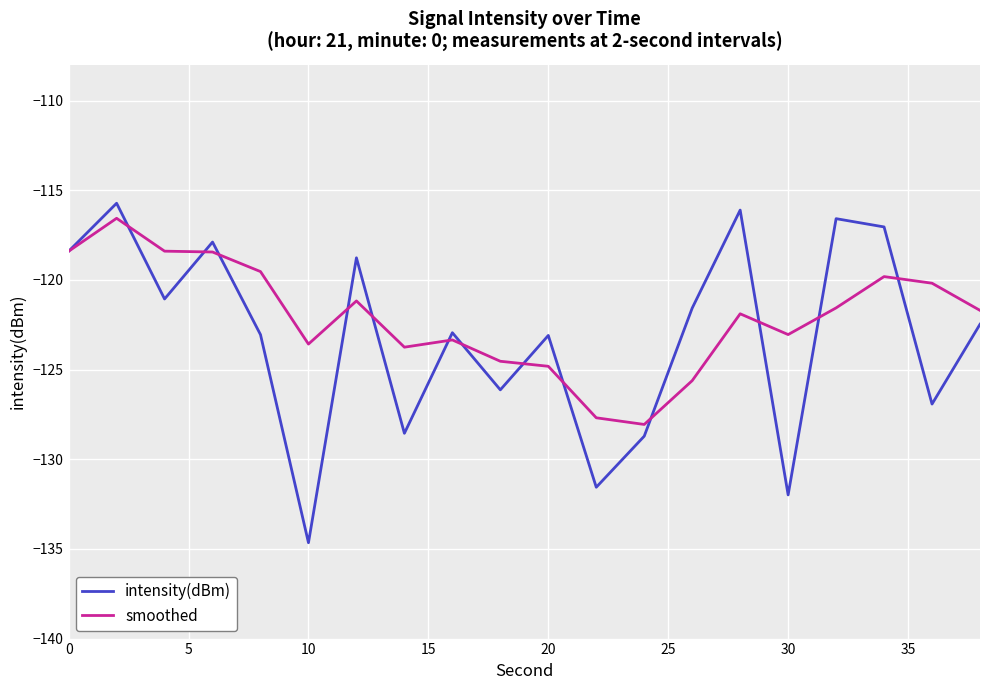

What is the greatest value displayed?

-115.7